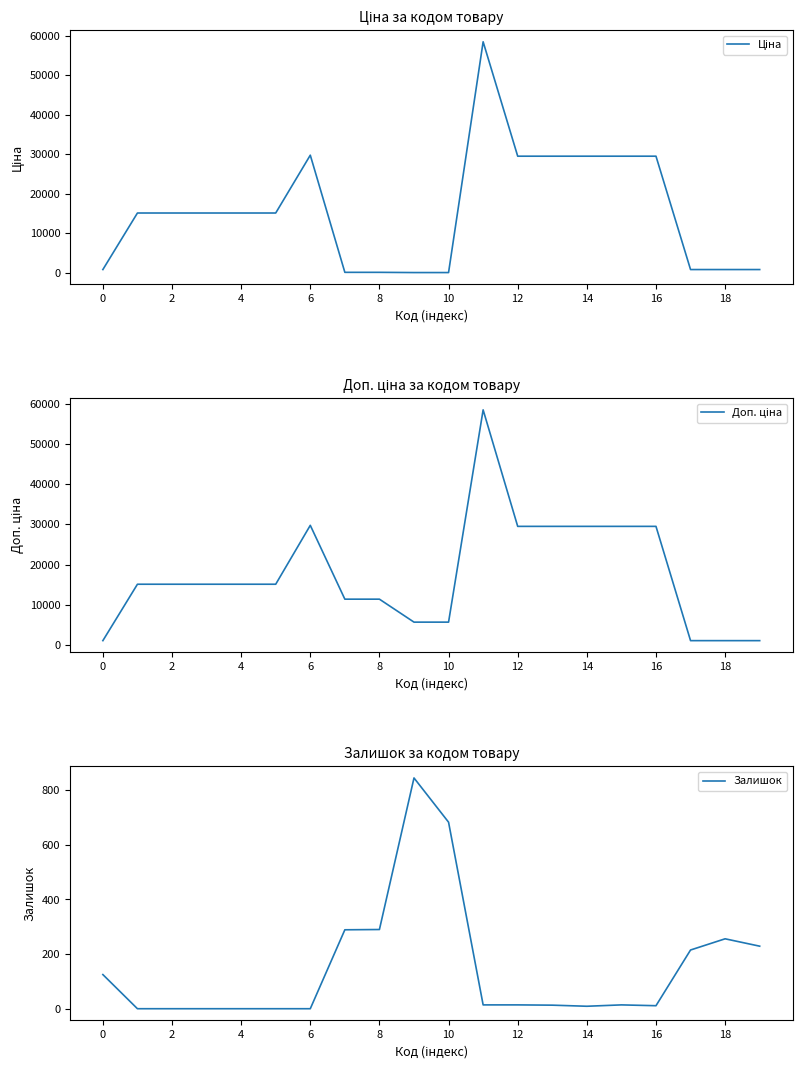

Reading left to right, transcribe all the data shown in this chart.

Ціна: 818.5	15120.0	15120.0	15120.0	15120.0	15120.0	29747.2	114.1	114.1	57.0	57.0	58426.5	29491.5	29491.5	29491.5	29491.5	29491.5	818.5	818.5	818.5
Доп. ціна: 1109.2	15120.0	15120.0	15120.0	15120.0	15120.0	29747.2	11410.0	11410.0	5705.0	5705.0	58426.5	29491.5	29491.5	29491.5	29491.5	29491.5	1109.2	1109.2	1109.2
Залишок: 125.0	0.0	0.0	0.0	0.0	0.0	0.0	289.0	290.0	845.0	683.0	14.0	14.0	13.0	9.0	14.0	11.0	215.0	256.0	229.0